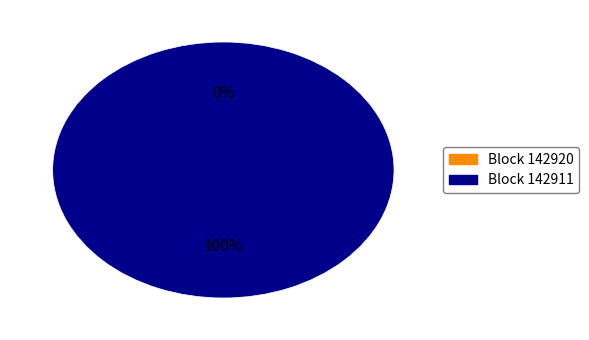

What is the change in value from 142920 to 142911?

+19447